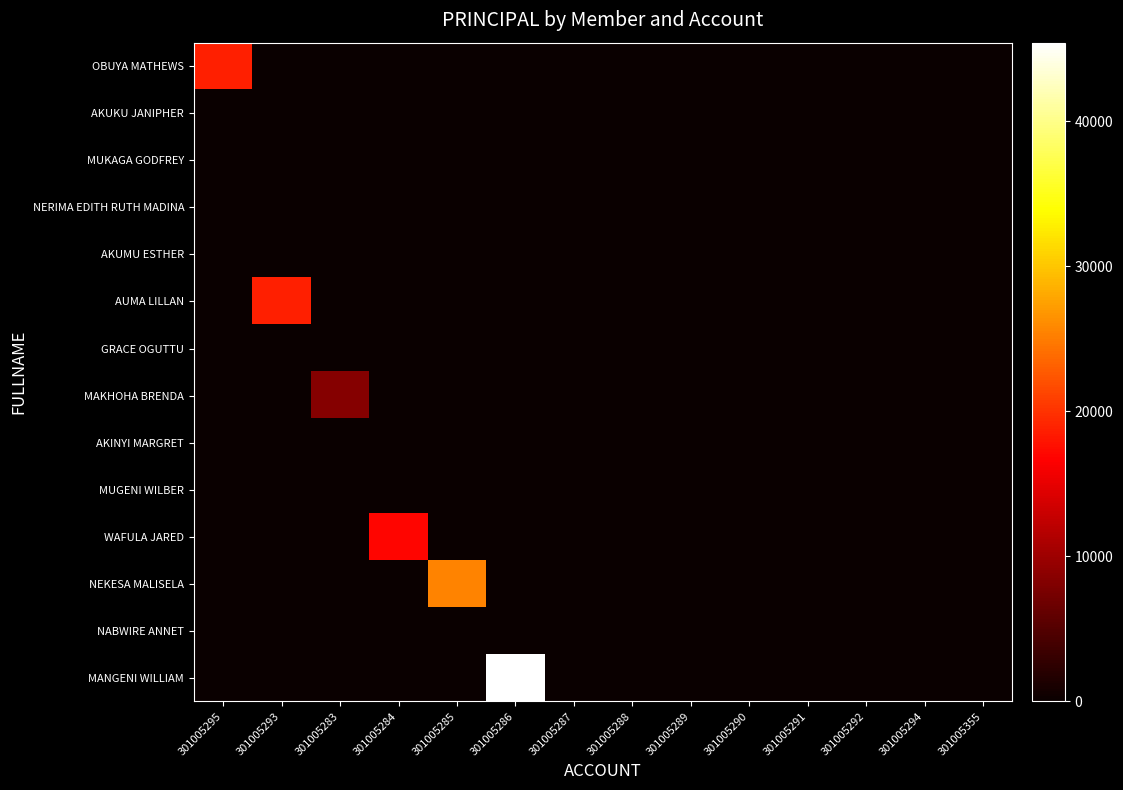

At which category is the sum across all series the highest?

301005286